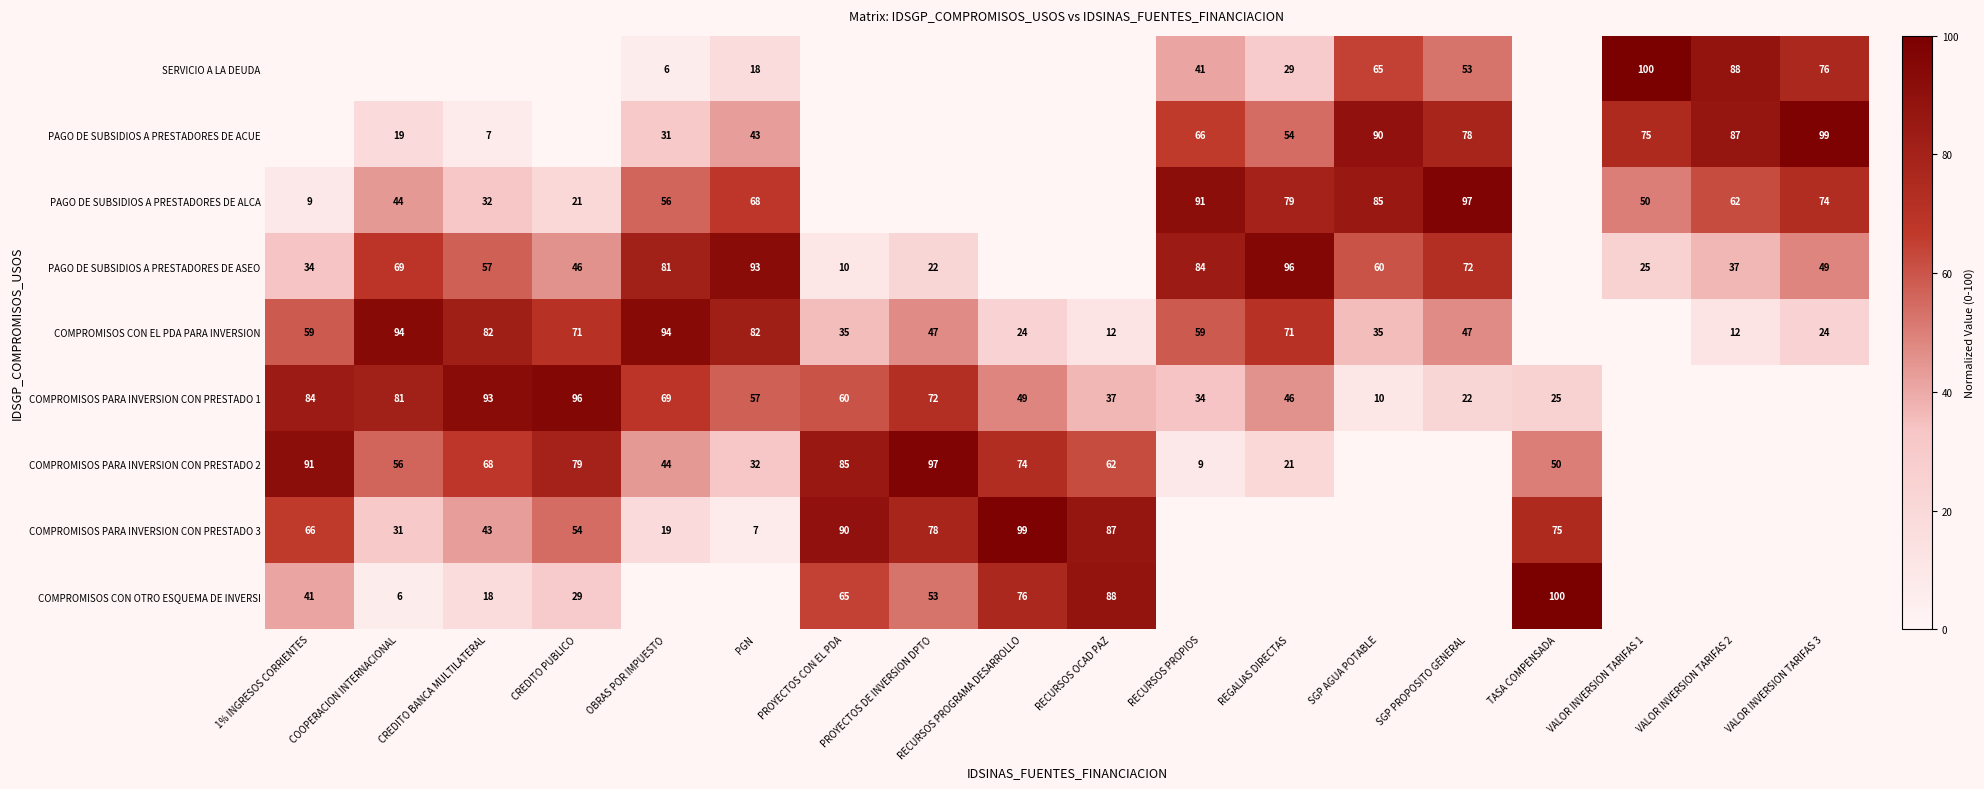

The value of PAGO DE SUBSIDIOS A PRESTADORES DE ASEO at REGALIAS DIRECTAS is 96. True or false?

True